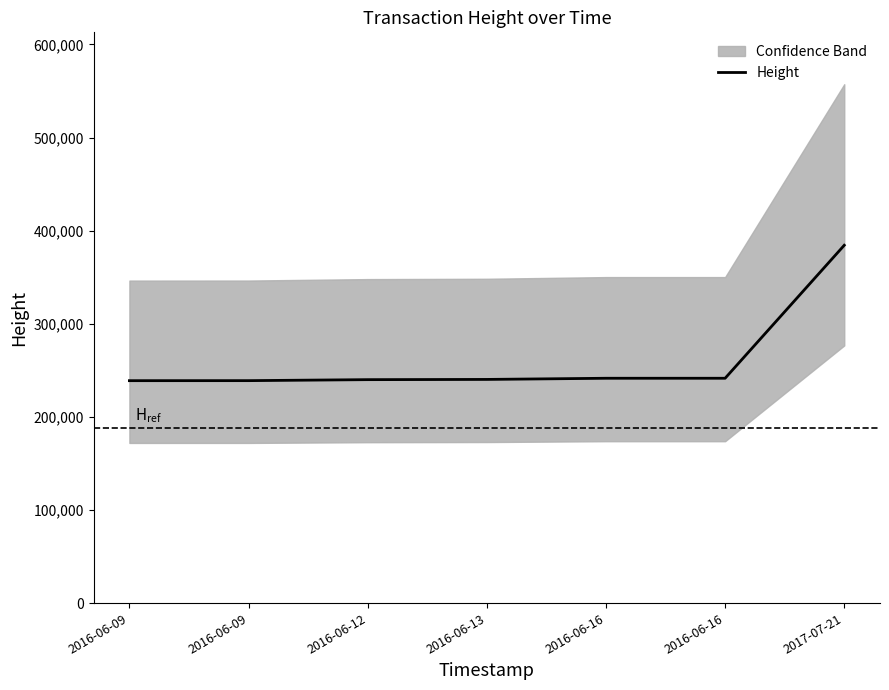

What is the value of the 5th point from the left?

241463